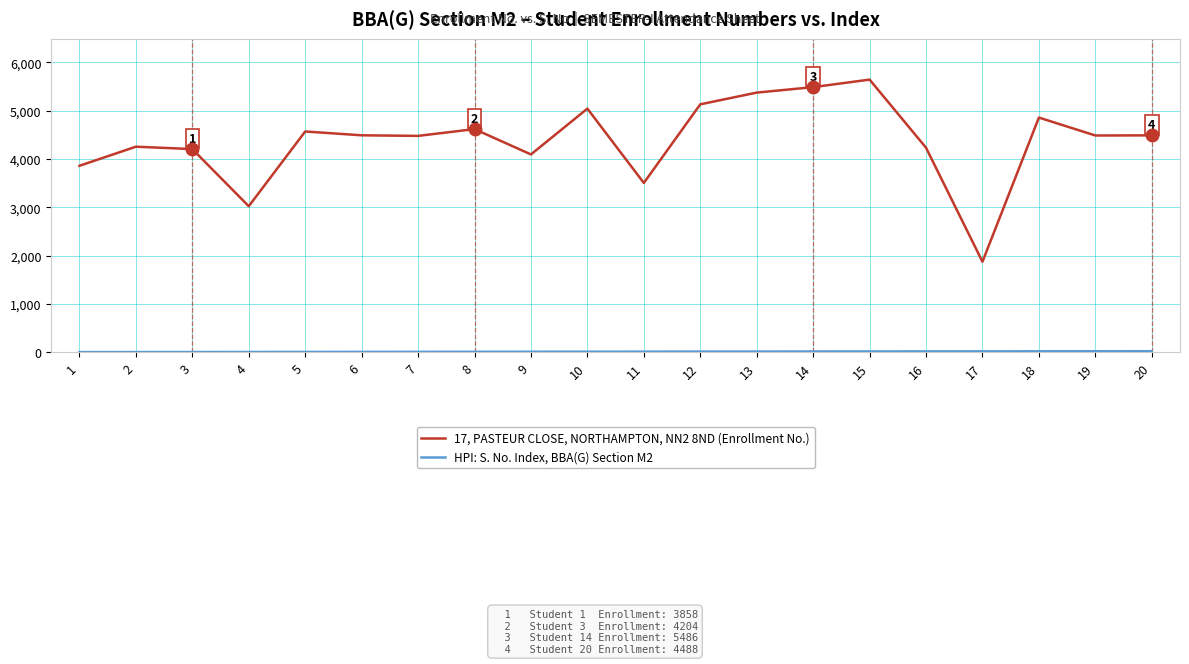

What is the greatest value displayed?

5642